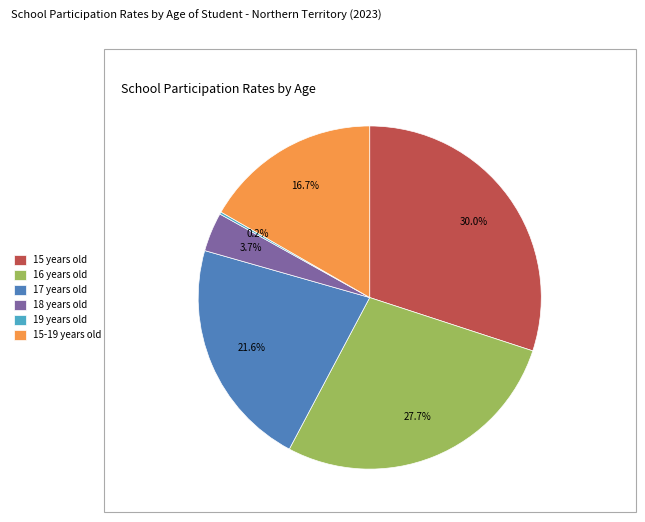

The 15 years old slice represents 30% of the pie. True or false?

True